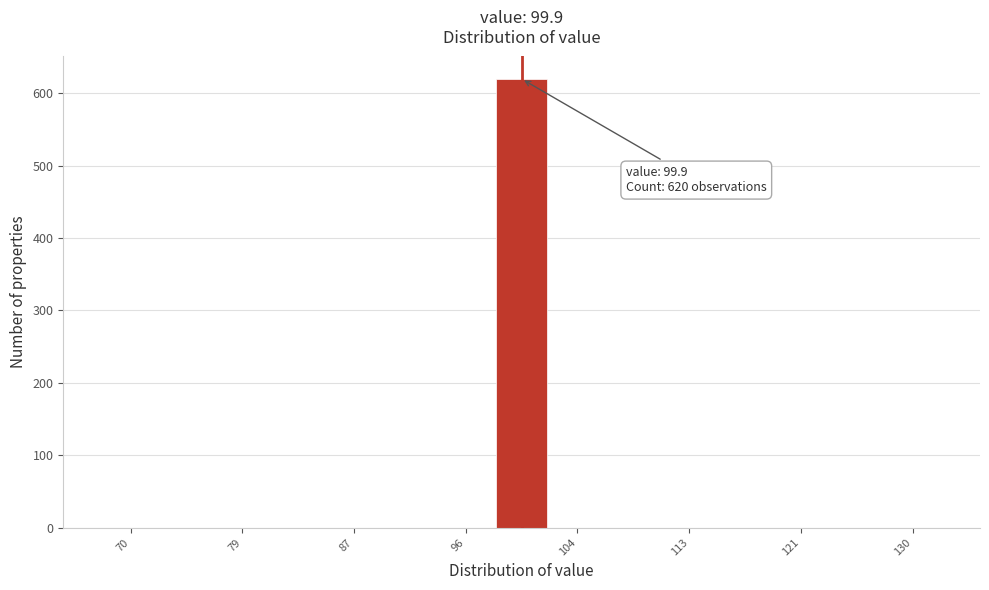

Which range on the x-axis has the tallest bar?

98 to 102